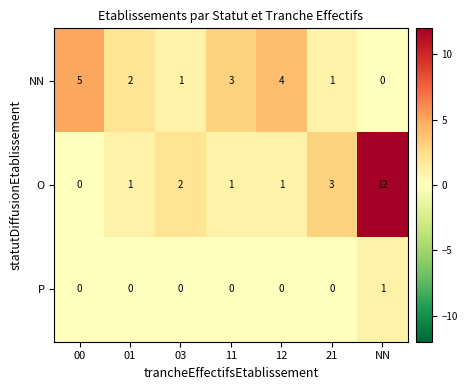

What is the total value across all series at 11?

4